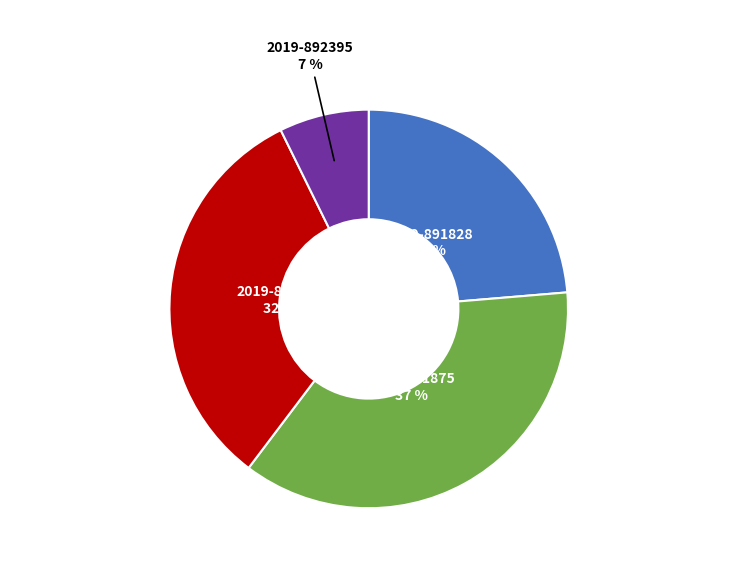

To the nearest percent, what portion does 2019-892395 represent?

7%